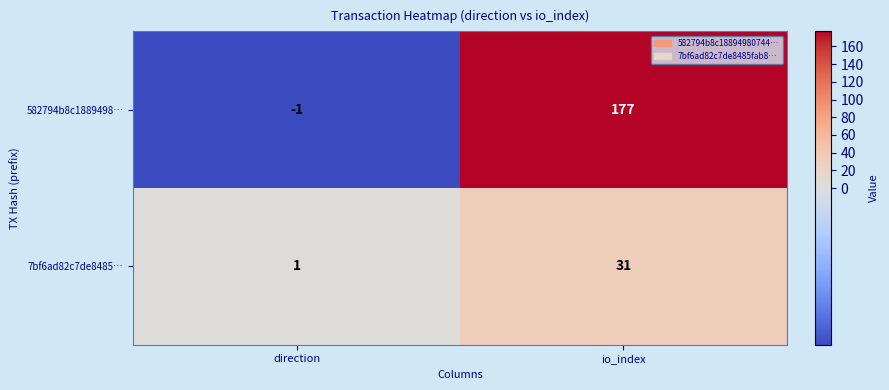

Reading right to left, list all the values displayed in this chart.

582794b8c1889498…: io_index=177	direction=-1
7bf6ad82c7de8485…: io_index=31	direction=1